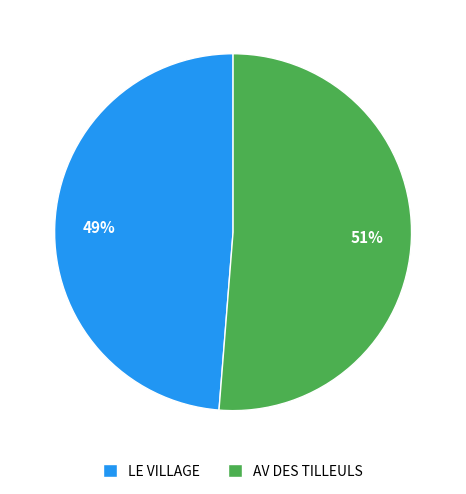

To the nearest percent, what portion does LE VILLAGE represent?

49%